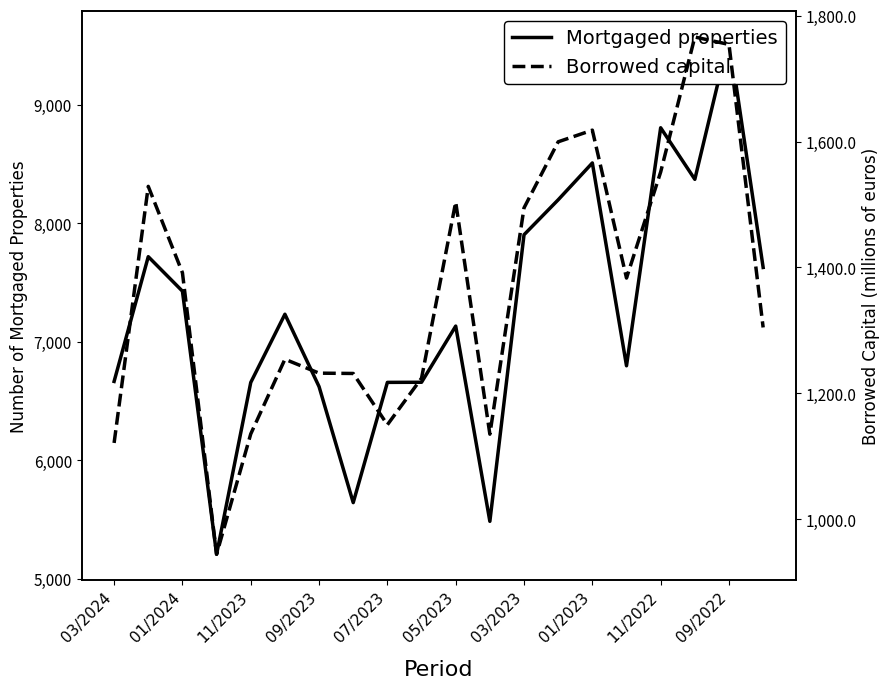

True or false: Mortgaged properties has a value of 7903.0 at 03/2023.

True